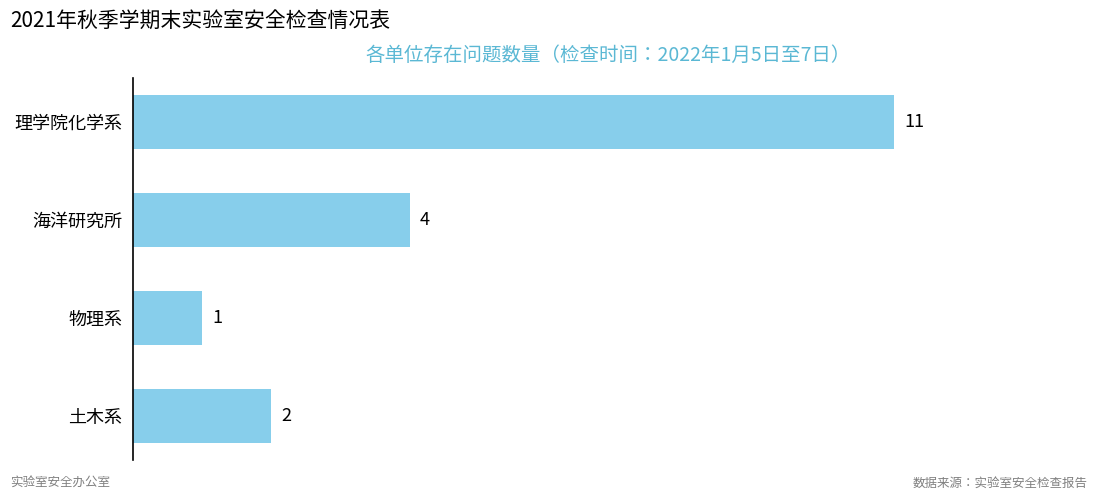

Is it true that the value at 土木系 is 2?

True